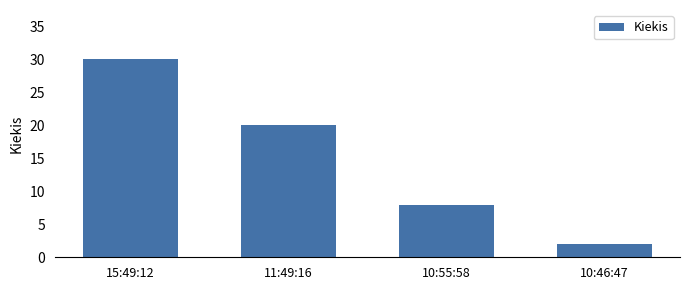

What is the change in value from 11:49:16 to 10:55:58?

-12